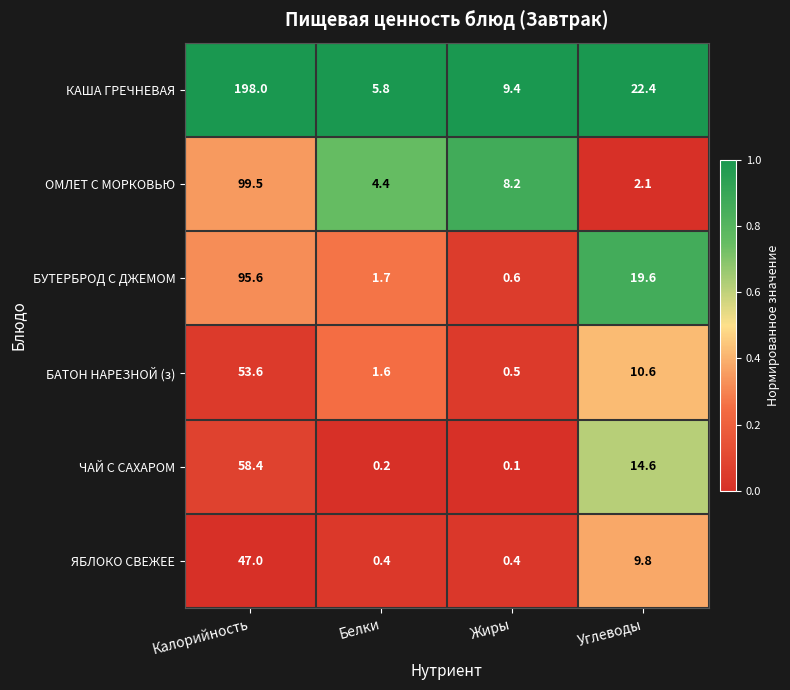

Reading right to left, transcribe all the data shown in this chart.

КАША ГРЕЧНЕВАЯ: Углеводы=22.4	Жиры=9.4	Белки=5.8	Калорийность=198.0
ОМЛЕТ С МОРКОВЬЮ: Углеводы=2.1	Жиры=8.2	Белки=4.4	Калорийность=99.5
БУТЕРБРОД С ДЖЕМОМ: Углеводы=19.6	Жиры=0.6	Белки=1.7	Калорийность=95.6
БАТОН НАРЕЗНОЙ (з): Углеводы=10.6	Жиры=0.5	Белки=1.6	Калорийность=53.6
ЧАЙ С САХАРОМ: Углеводы=14.6	Жиры=0.1	Белки=0.2	Калорийность=58.4
ЯБЛОКО СВЕЖЕЕ: Углеводы=9.8	Жиры=0.4	Белки=0.4	Калорийность=47.0